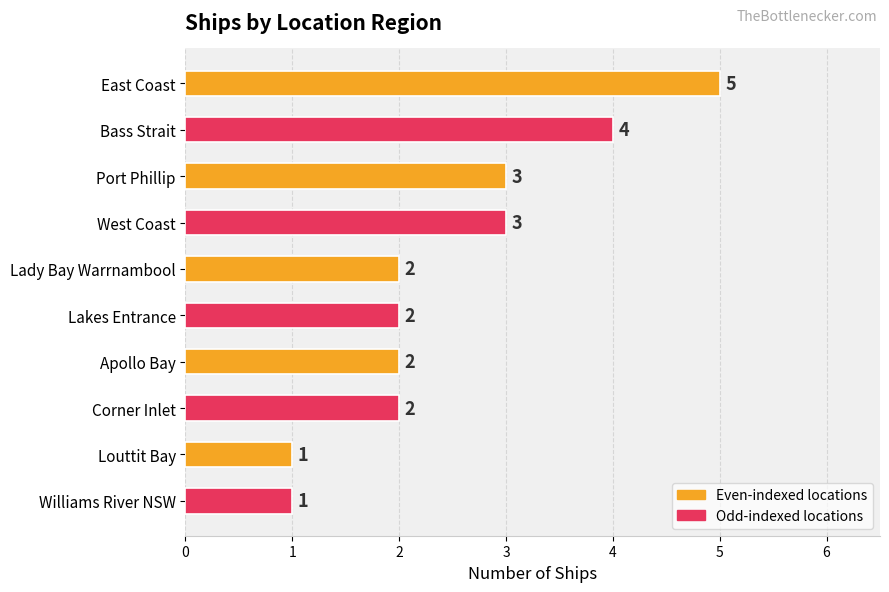

What is the difference between the maximum and second lowest values?

4